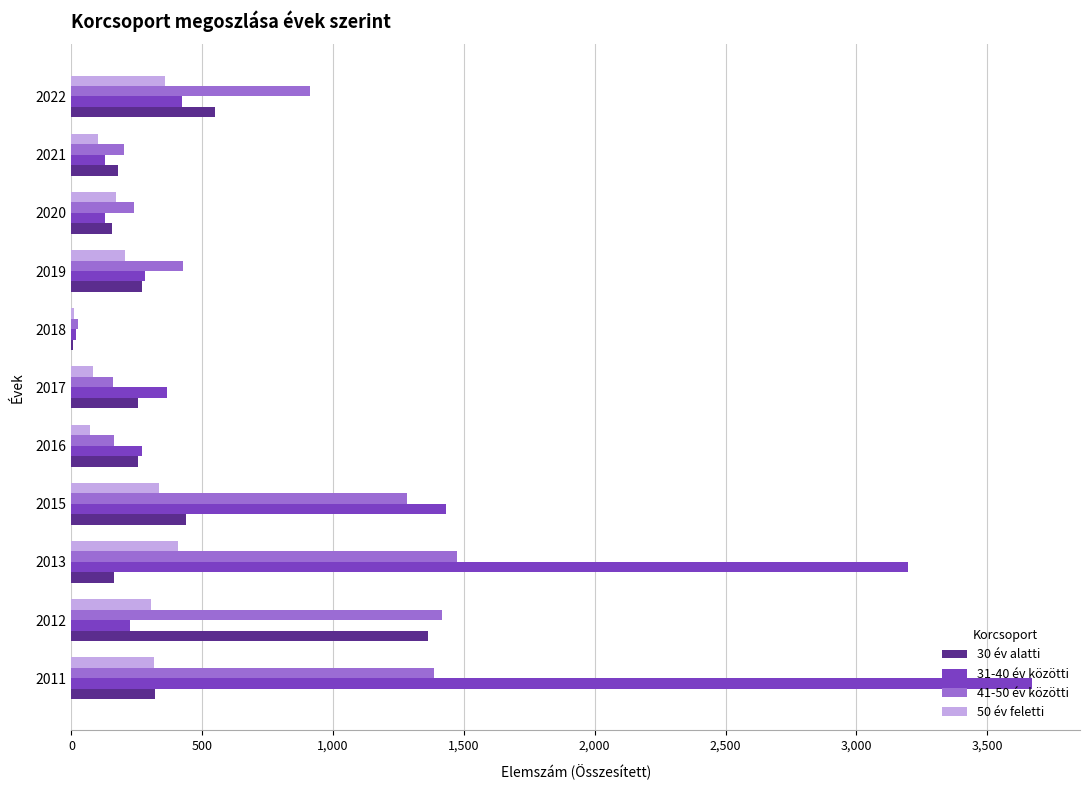

Which series changed the most between 2019 and 2021?

41-50 év közötti